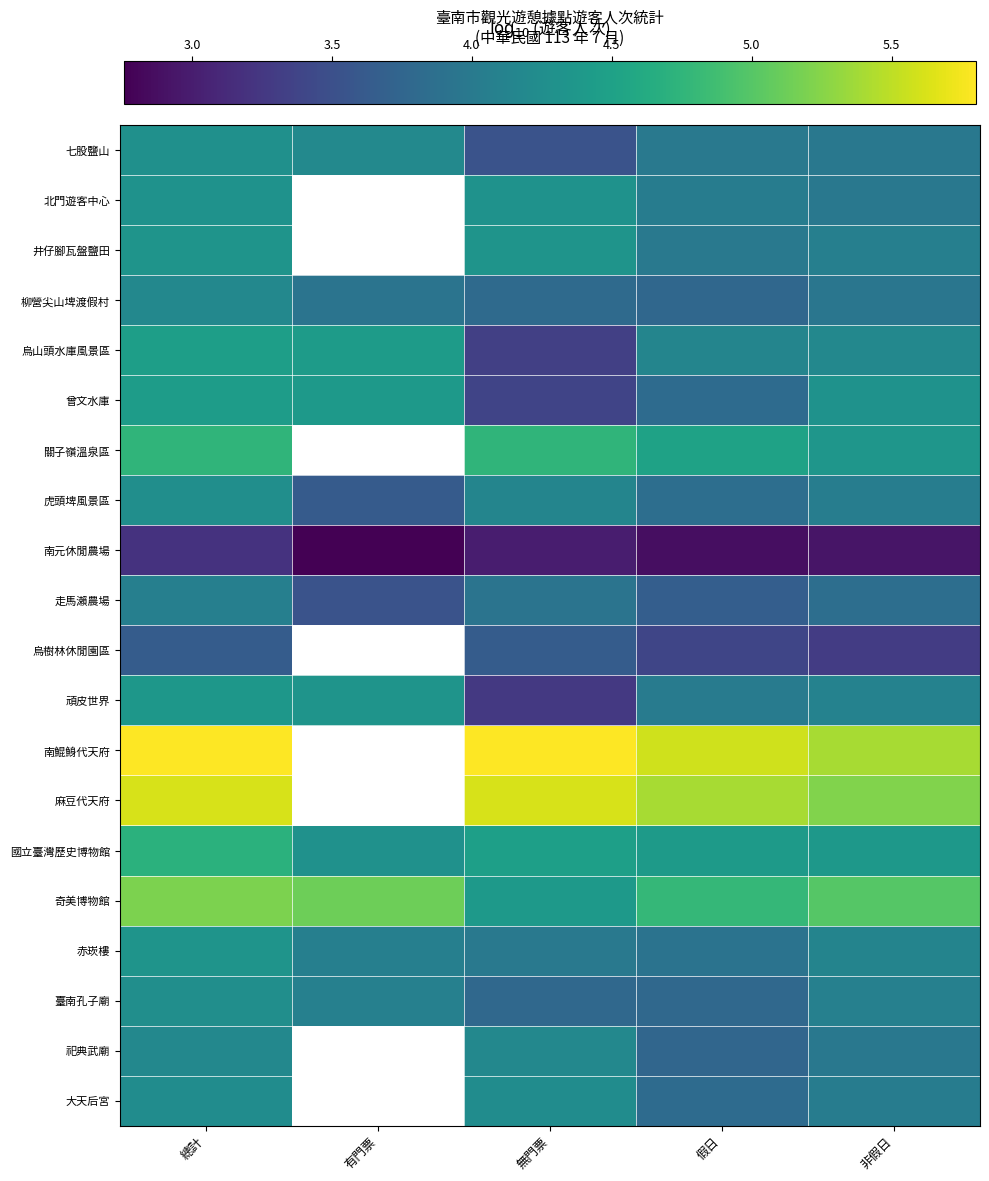

What is the difference between the 烏山頭水庫風景區 values at 假日 and 無門票?

0.8